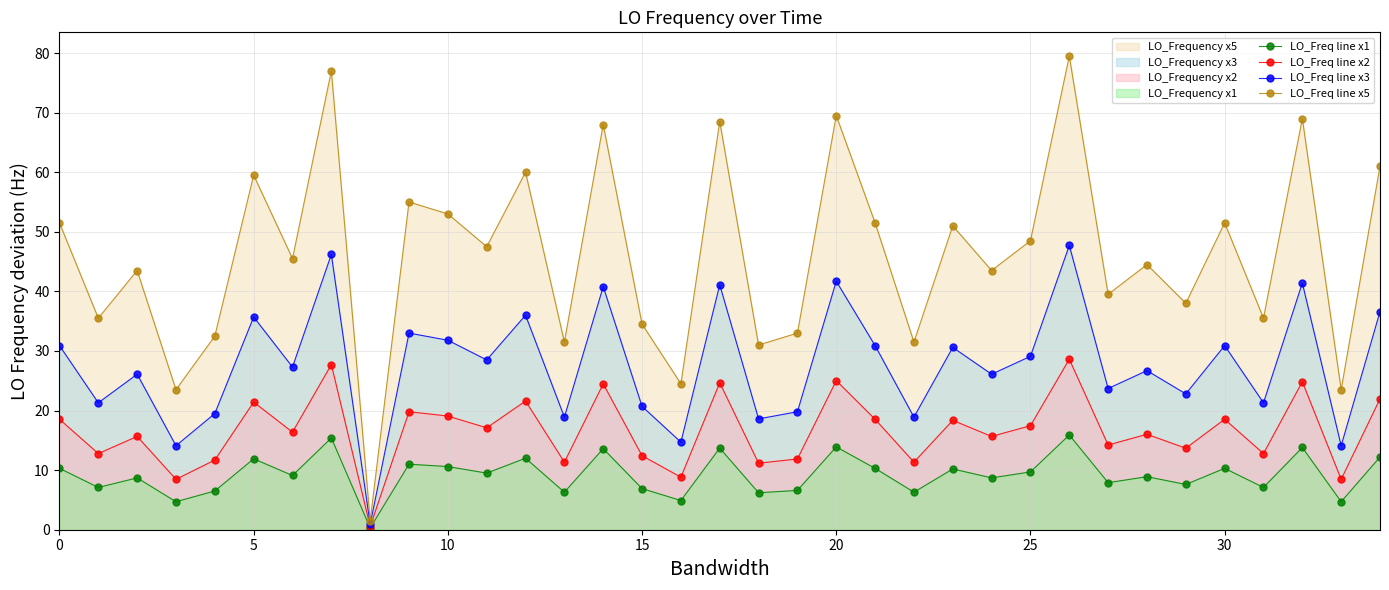

True or false: LO_Freq line x3 has more than 0 interior local peaks.

True